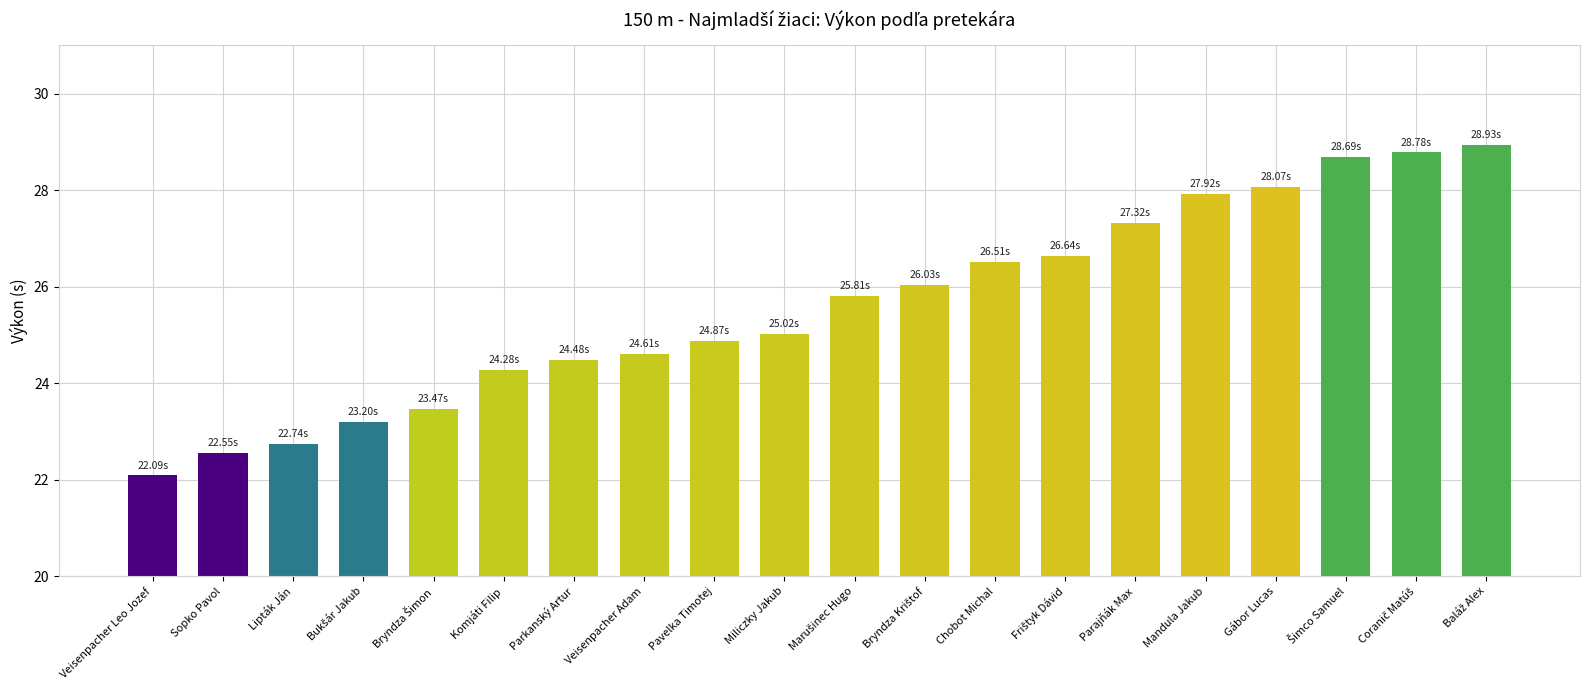

What is the difference between the second highest and minimum values?

6.7